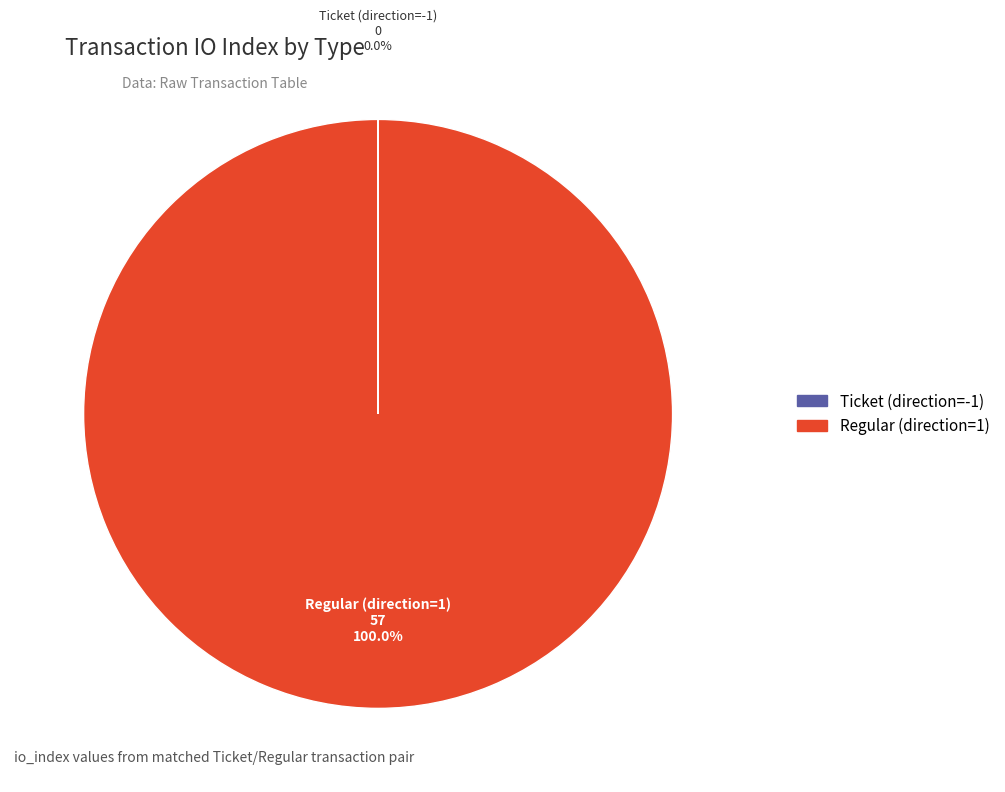

Is Regular (direction=1) the majority of the pie?

Yes